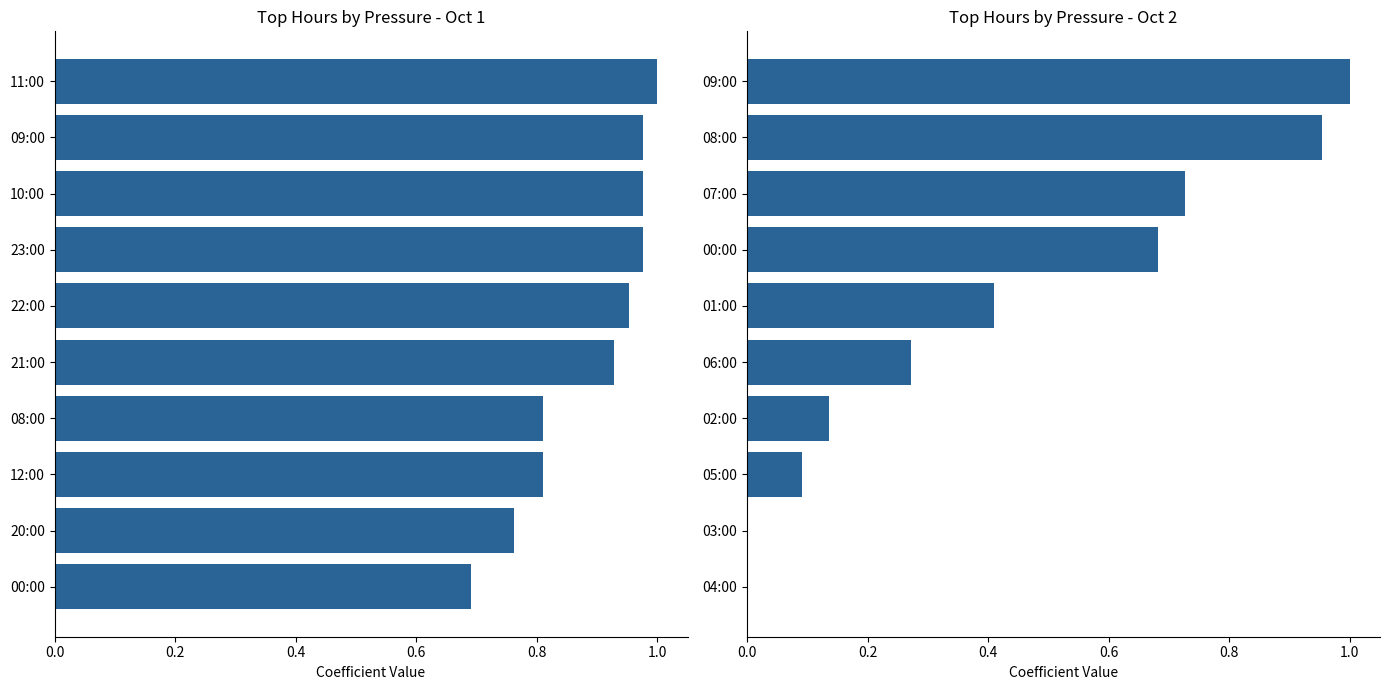

The value at 00:00 is 0.3. True or false?

False